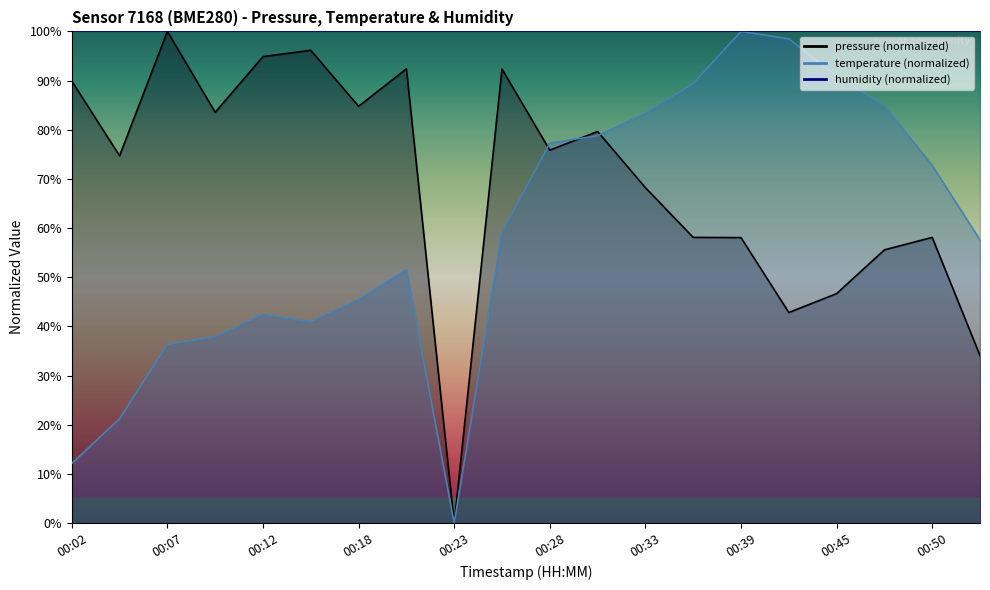

Which series has the largest range (max minus min)?

pressure